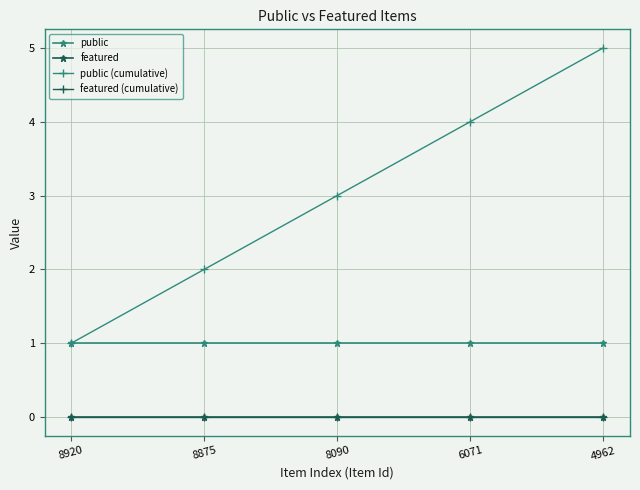

True or false: featured (cumulative) and public (cumulative) cross at least once.

False